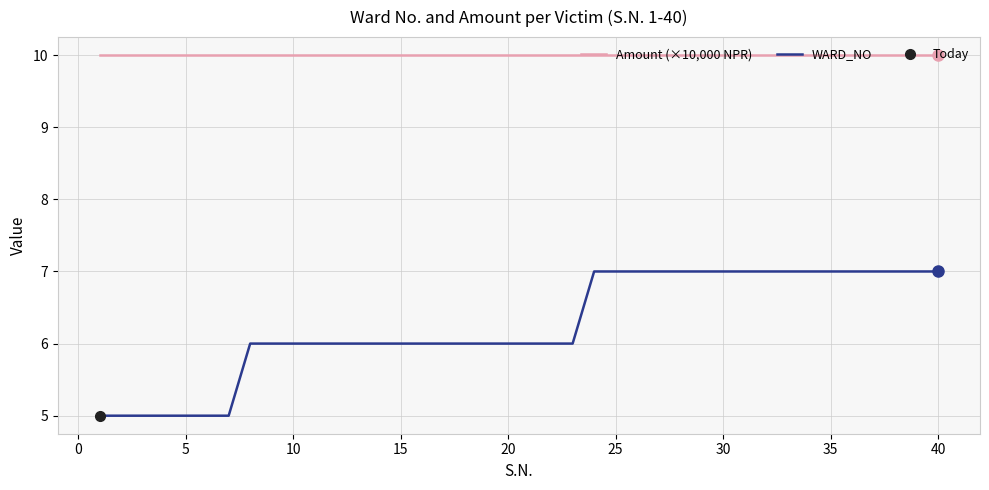

What are all the series names shown in the legend?

Amount (×10,000 NPR), WARD_NO